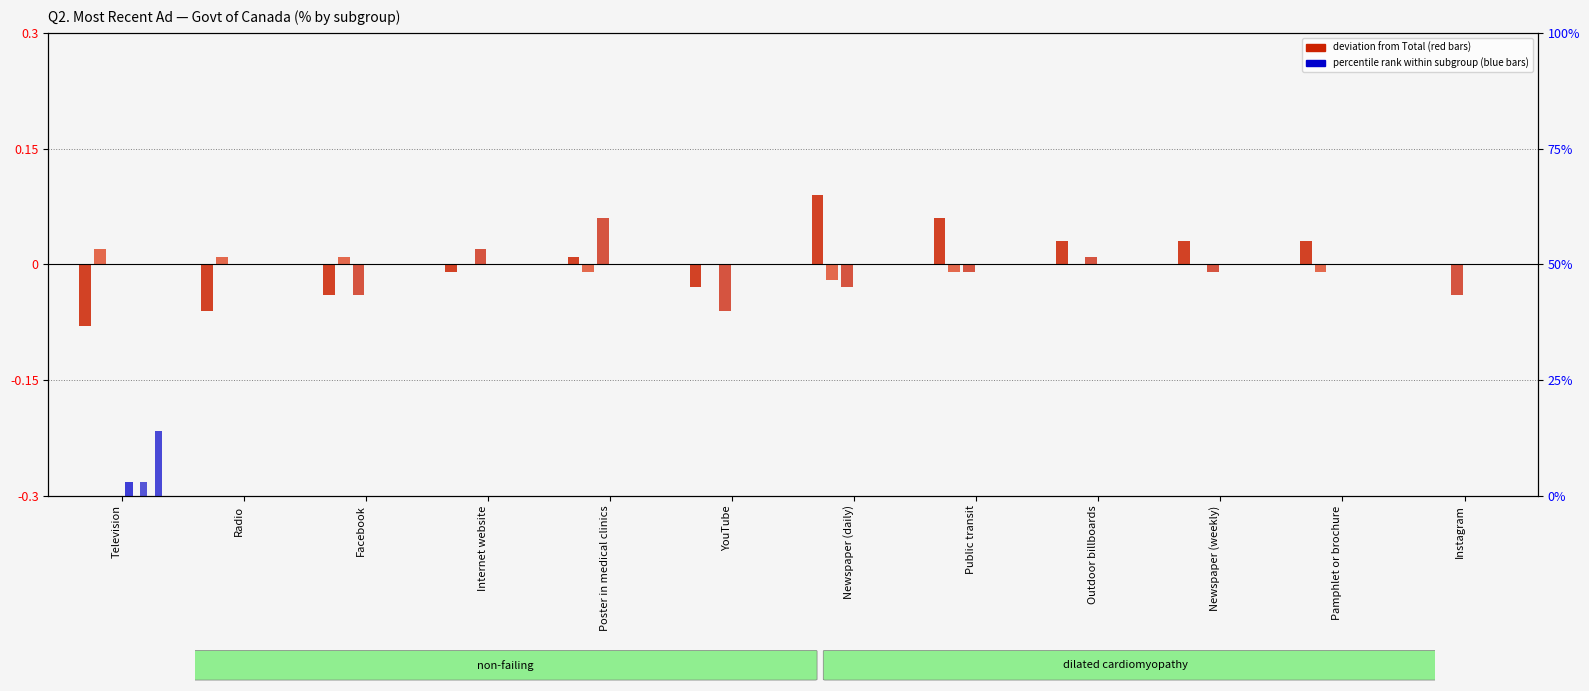

What is the sum of the Outside Canada (log2-style) values at Newspaper (weekly) and Newspaper (daily)?

0.1